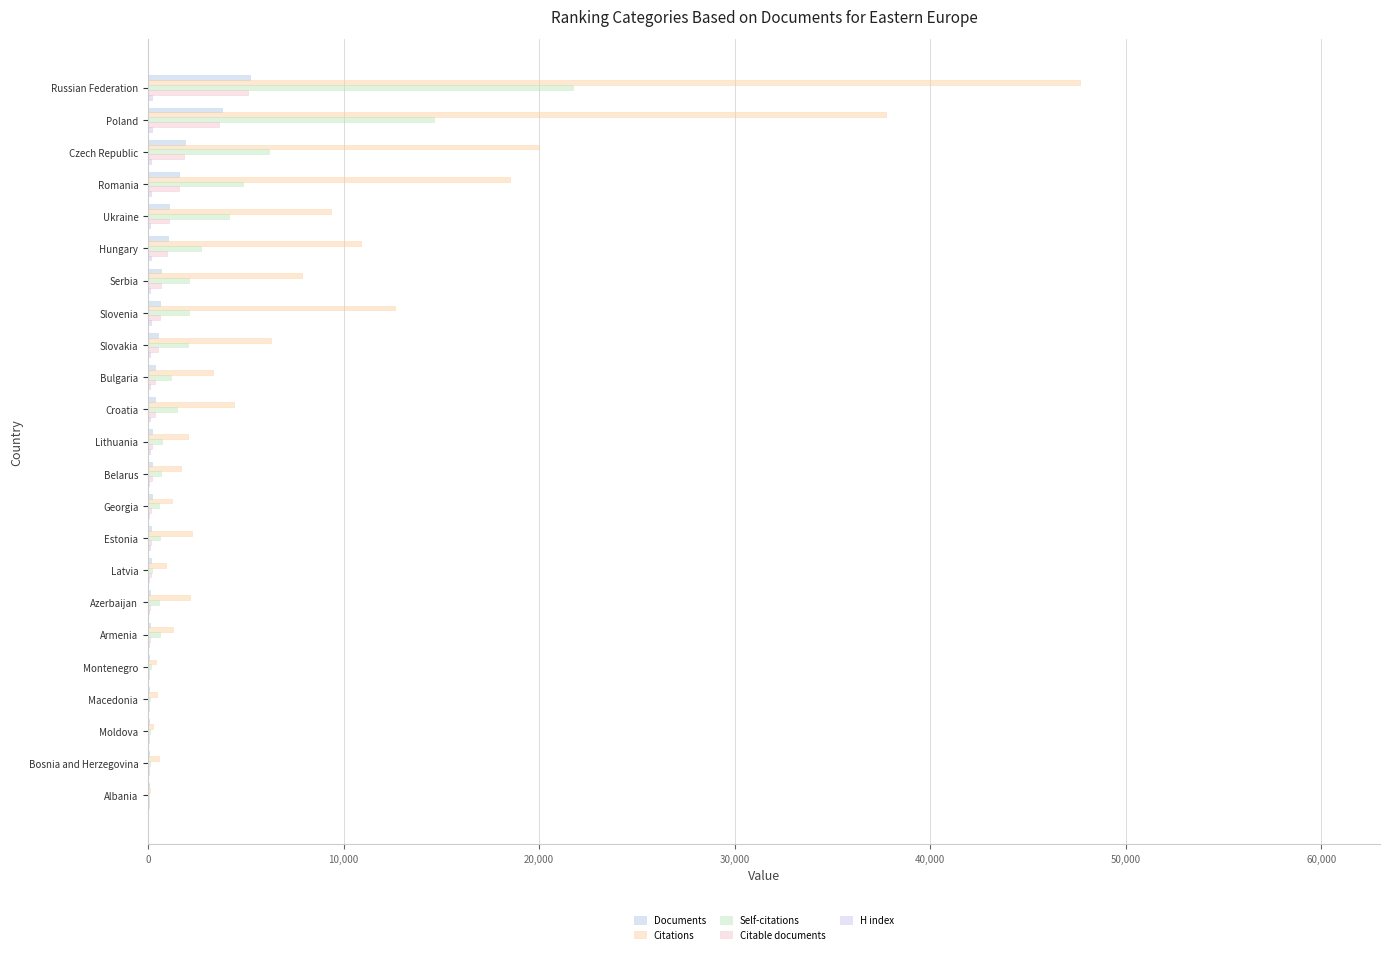

Which series has the widest spread of values?

Citations